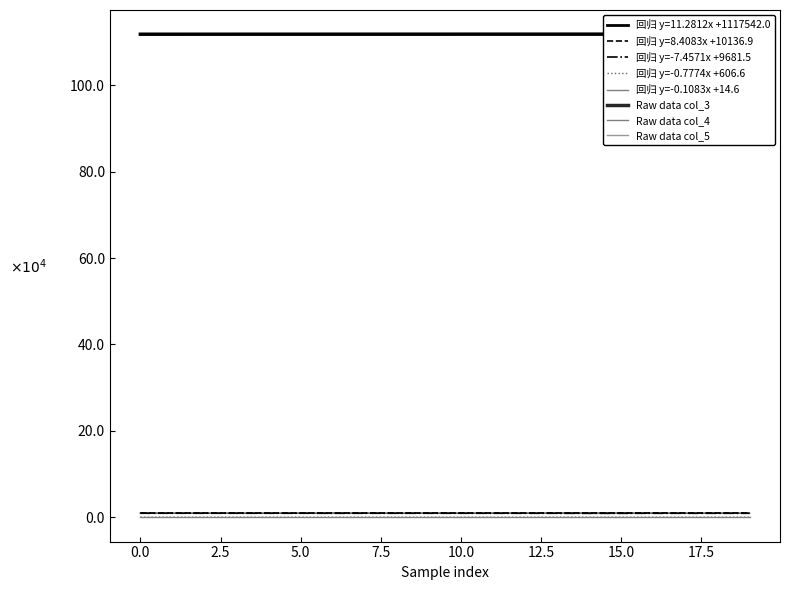

How many values in the Raw data col_4 series exceed 10181?

9